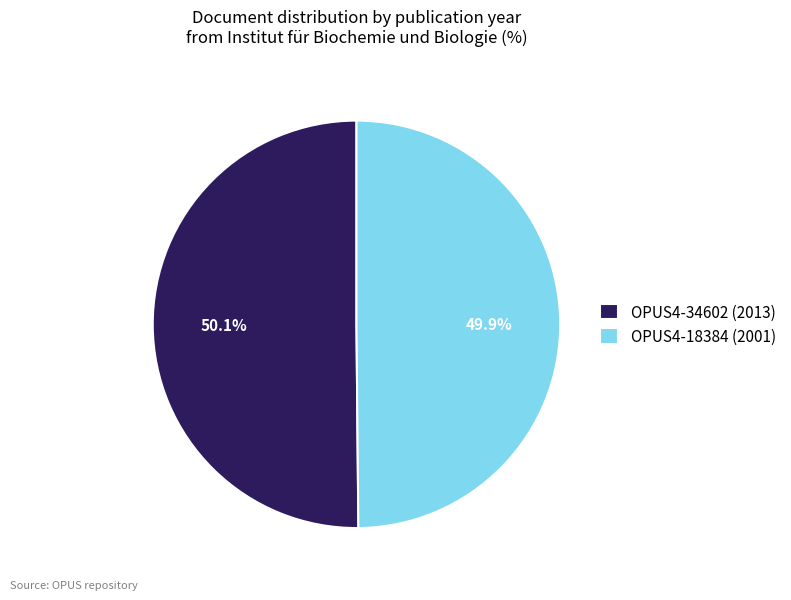

Is it true that OPUS4-18384 (2001) is 38% of the pie?

False